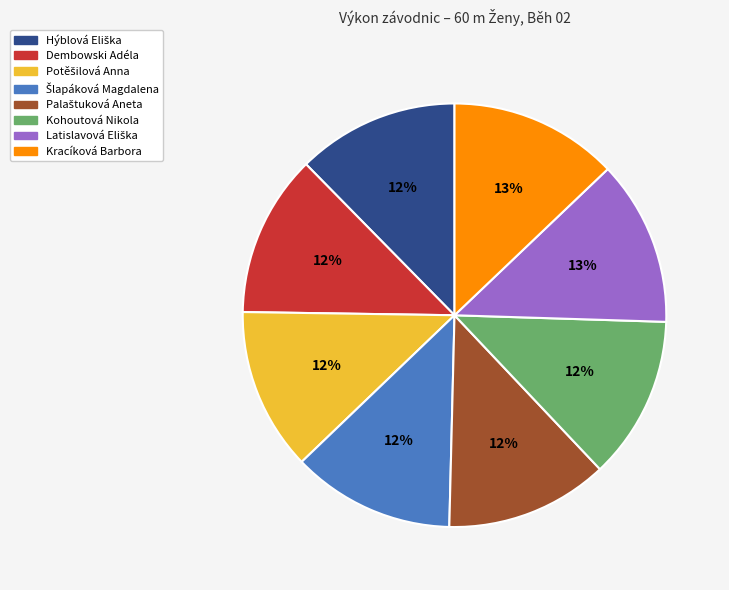

What percentage is the Kohoutová Nikola slice, to the nearest percent?

12%